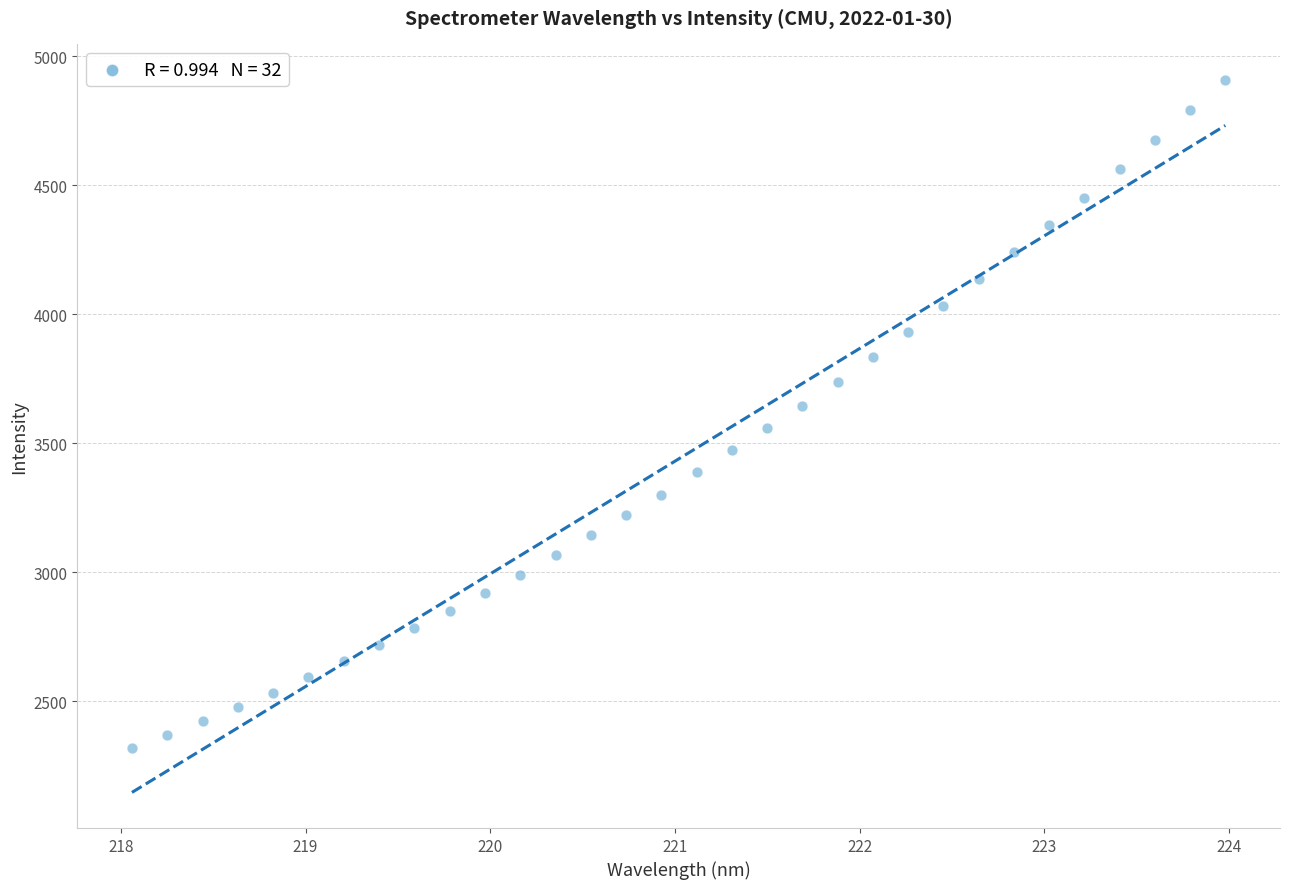

What is the range of X values (max minus min)?

5.9